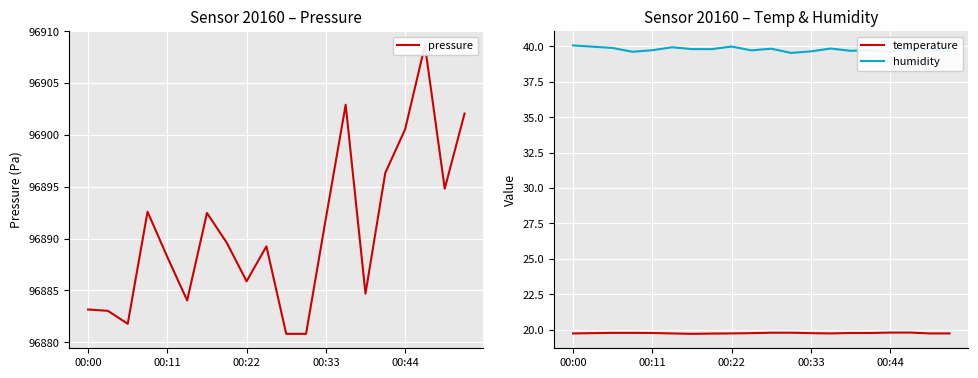

Between 19 and 6, which is larger?

19